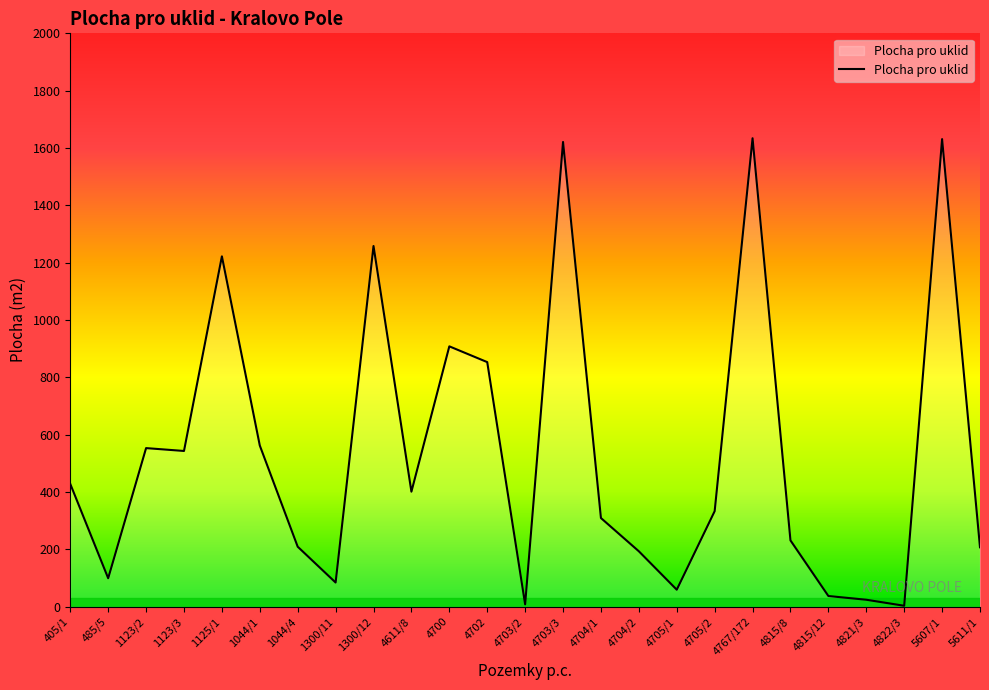

What is the change in value from 485/5 to 4815/8?

+132